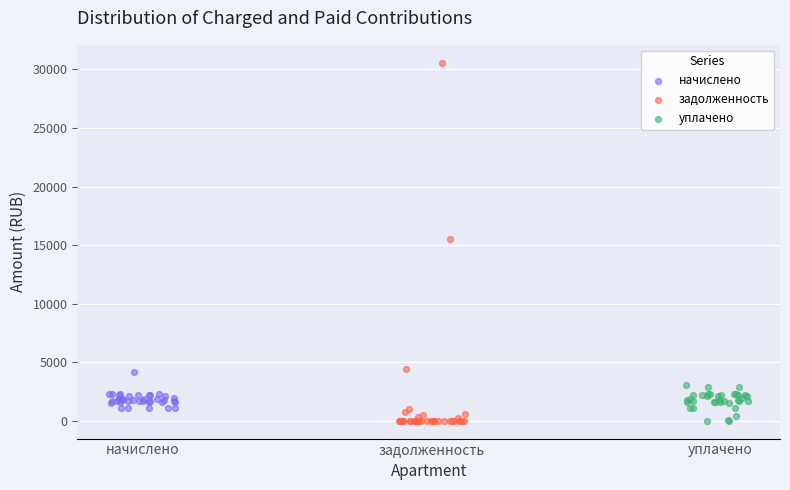

Which series has the widest spread of Y values?

задолженность